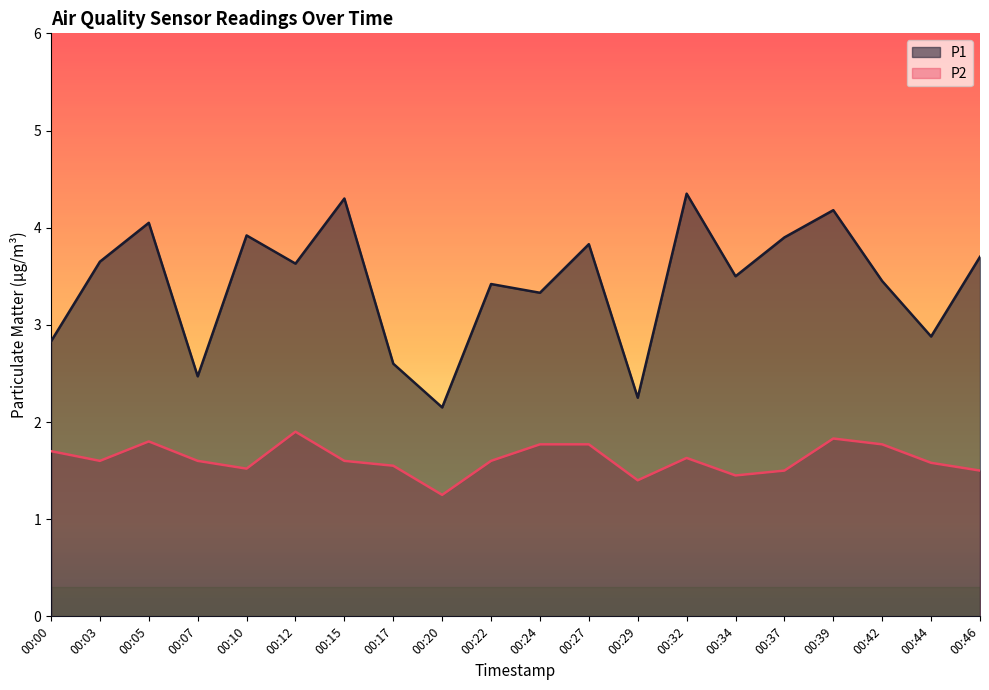

True or false: P2 and P1 intersect in this chart.

False